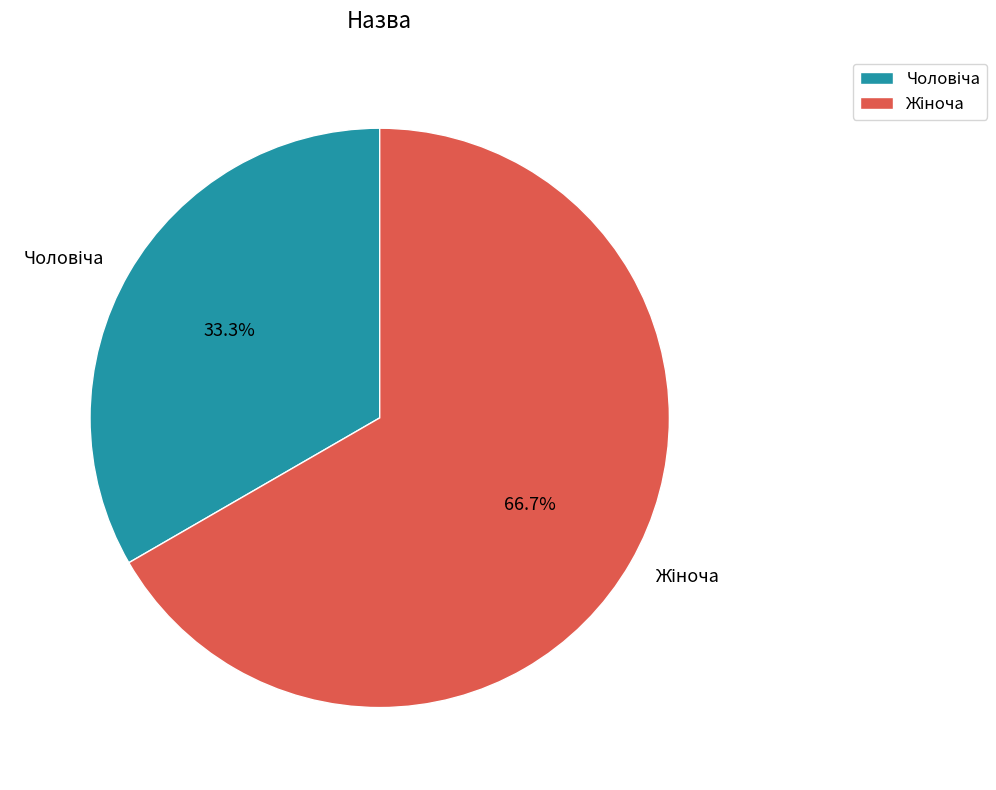

Does any single category account for the majority?

Yes